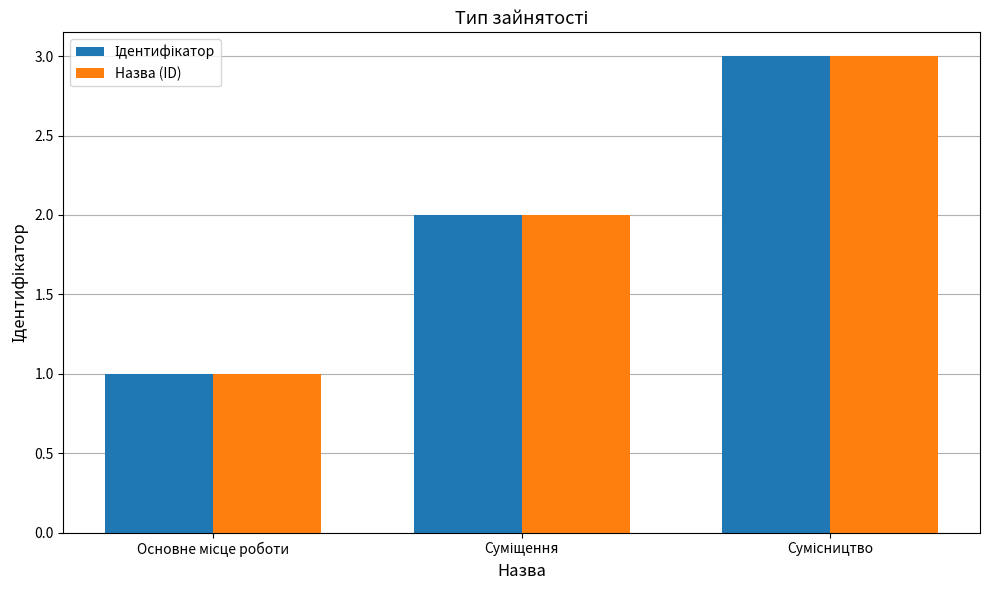

What is the greatest value displayed?

3